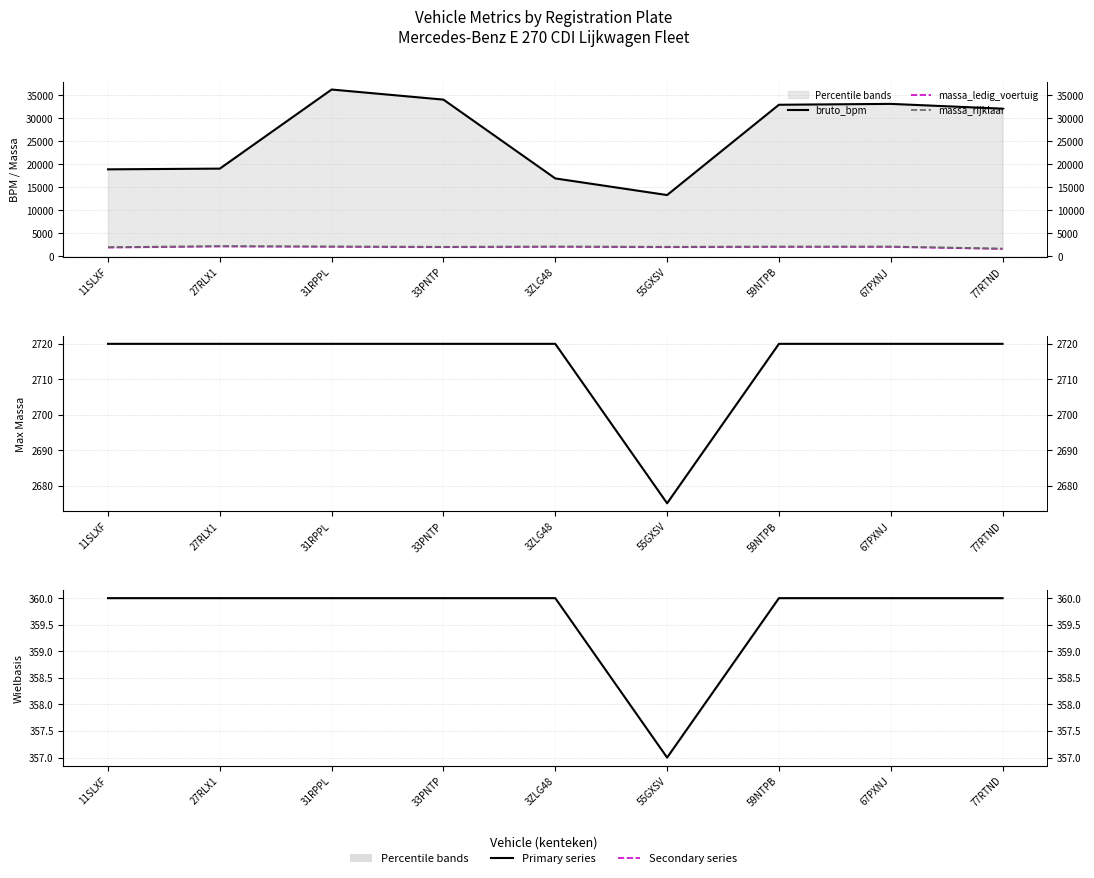

Reading left to right, extract all data points from this chart.

bruto_bpm: 18939	19095	36281	34087	16964	13352	32972	33163	32121
massa_ledig_voertuig: 1940	2175	2100	2020	2095	2020	2080	2080	1635
massa_rijklaar: 2040	2275	2200	2120	2195	2120	2180	2180	1735
toegestane_maximum_massa_voertuig: 2720	2720	2720	2720	2720	2675	2720	2720	2720
wielbasis: 360	360	360	360	360	357	360	360	360